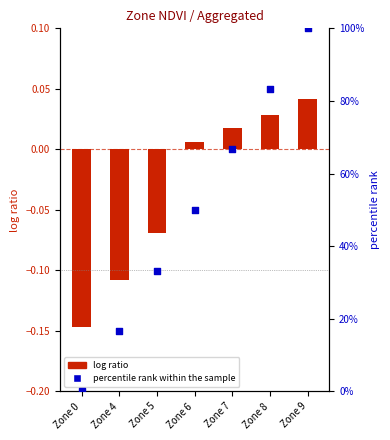

Which series reaches the minimum Y coordinate?

log ratio